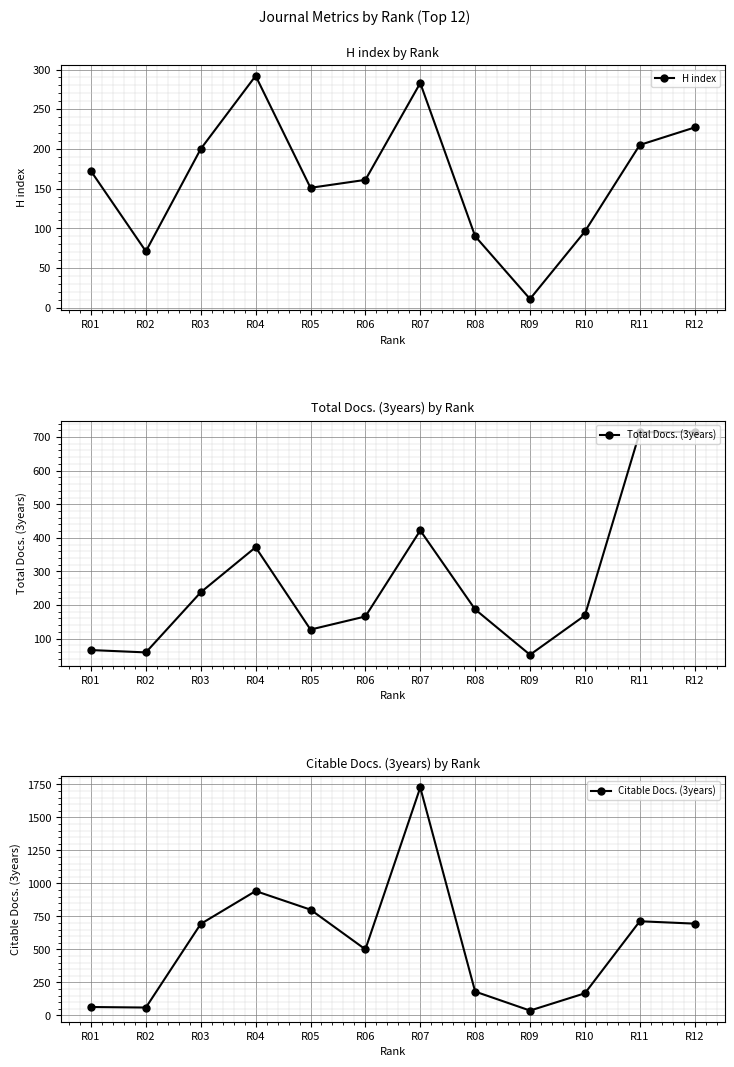

Between R03 and R05, which series saw the biggest shift?

Total Docs. (3years)